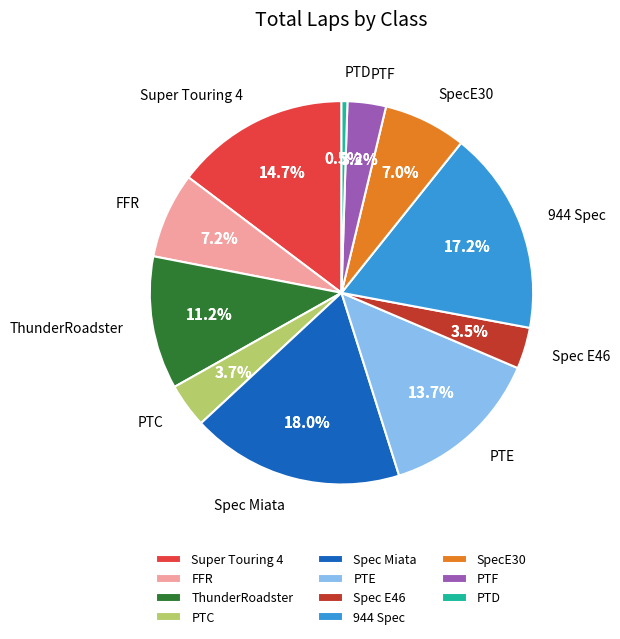

To the nearest percent, what is the difference between the largest and smallest slice percentages?

17%